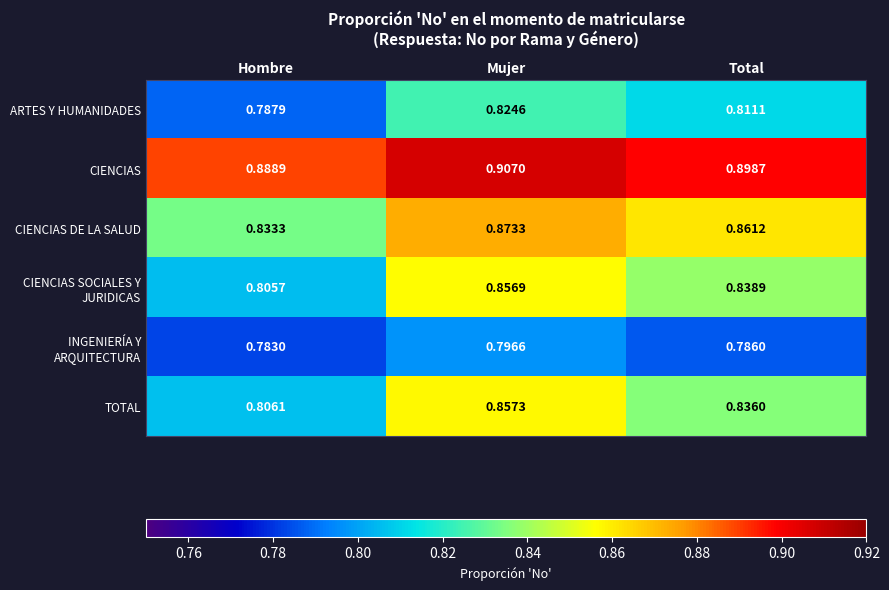

What is the spread (max minus min) of values at Mujer?

0.1